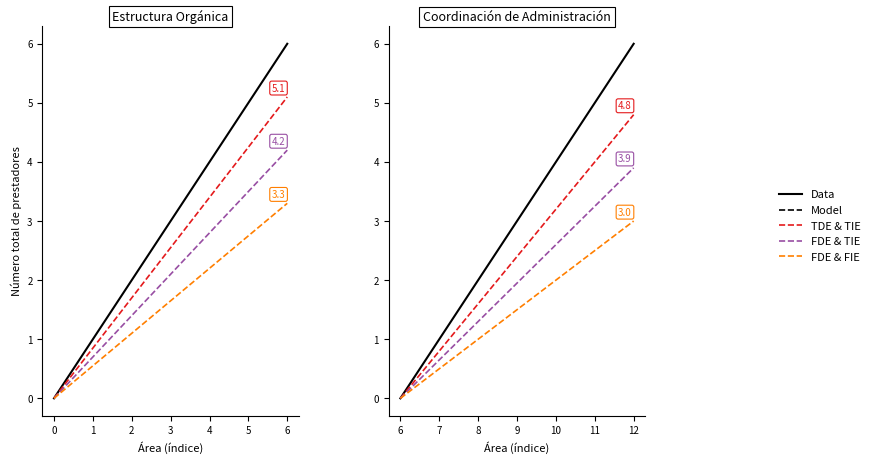

Which series changed the most between 10 and 11?

Data